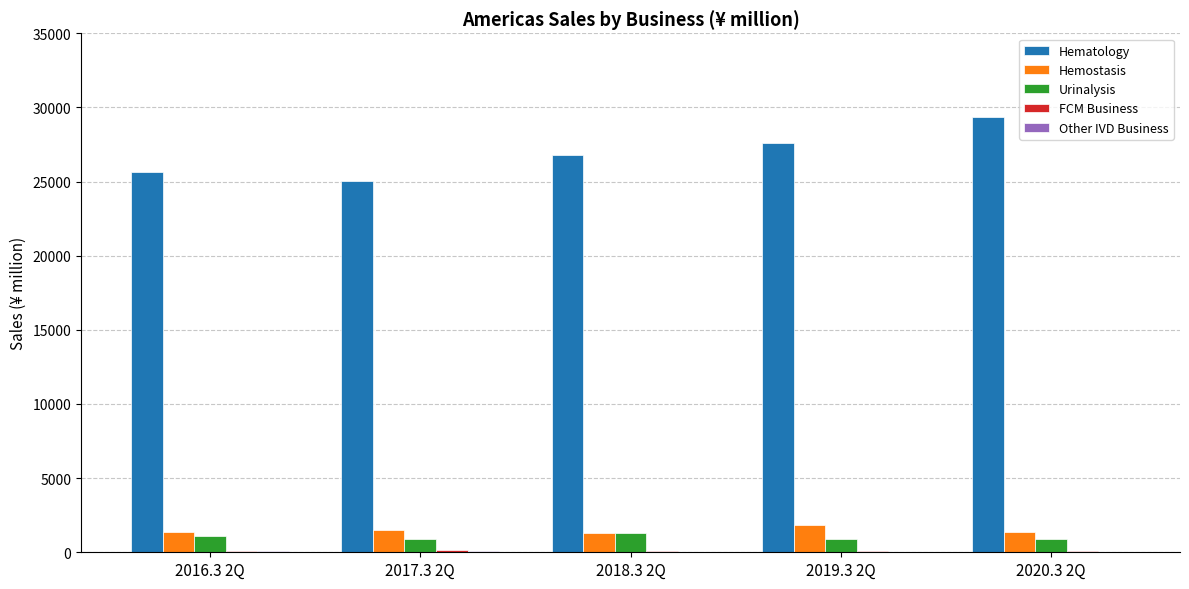

Which series changed the most between 2016.3 2Q and 2020.3 2Q?

Hematology